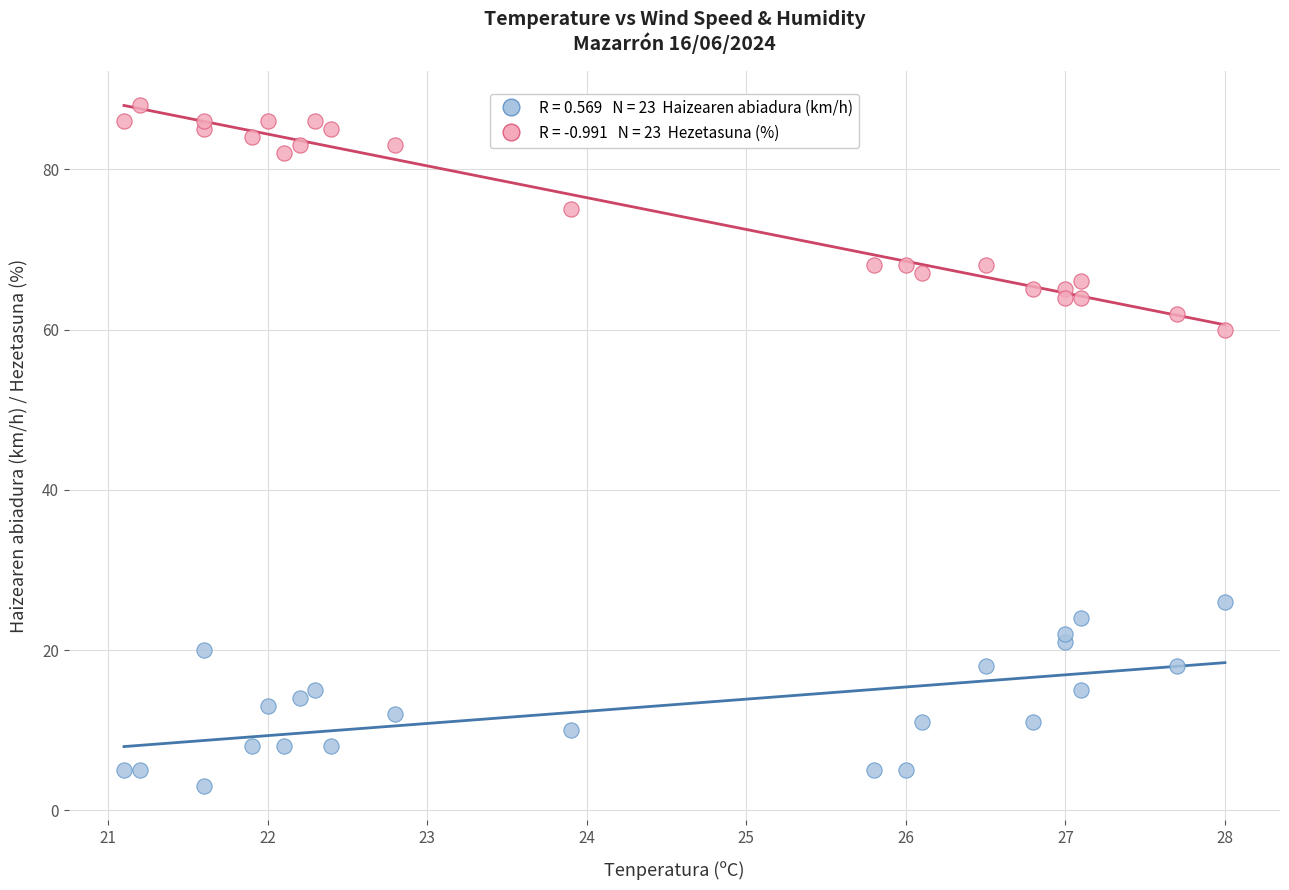

Across all series, what Y value is closest to 45?

60